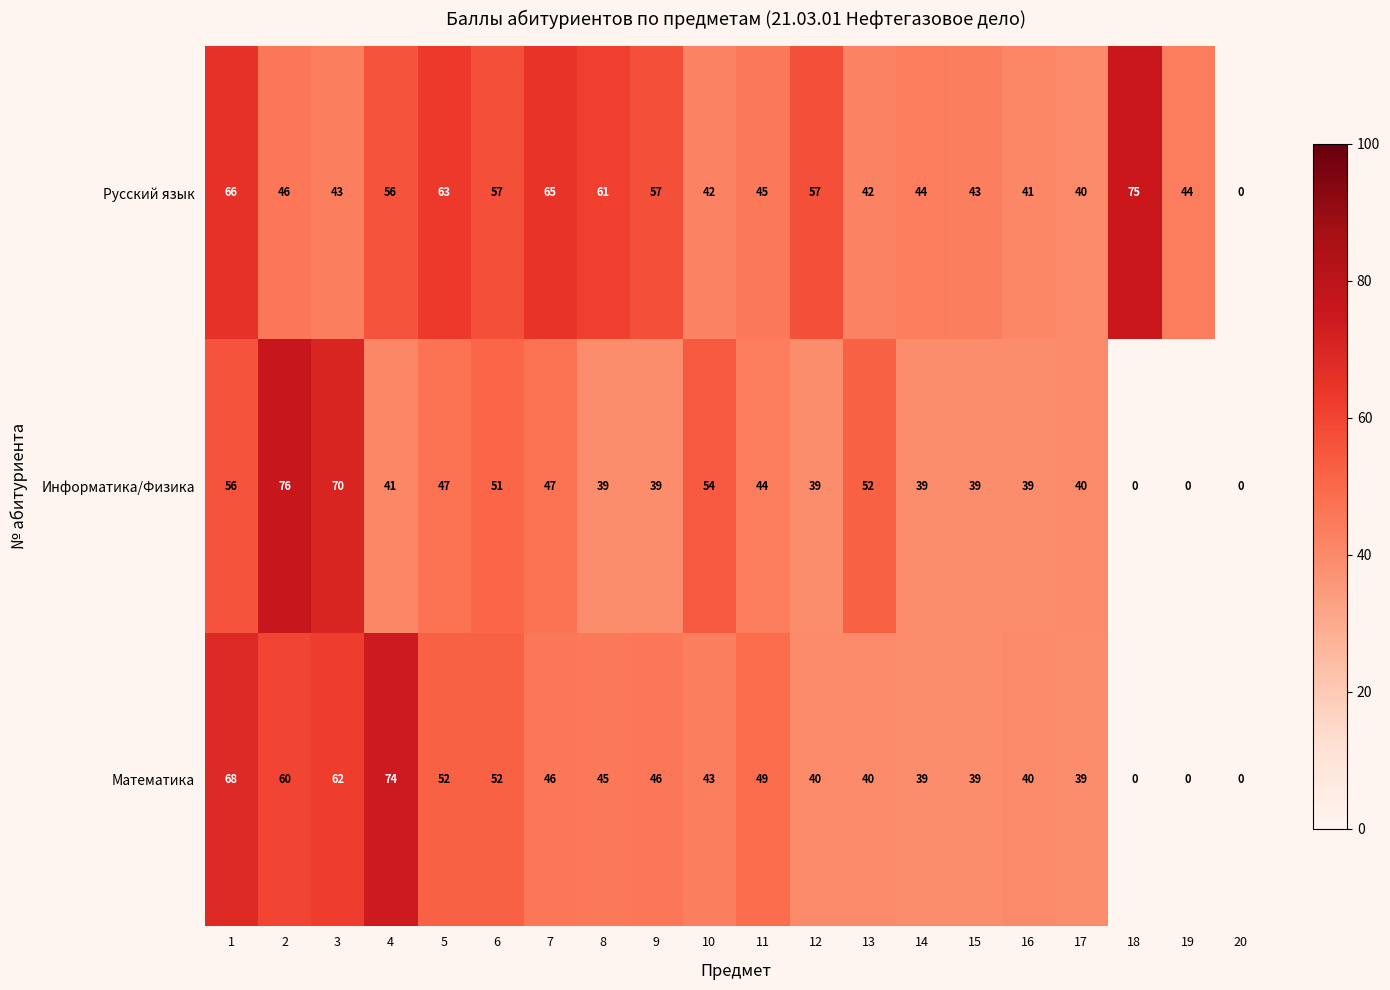

Is the value of Математика at 12 greater than the value of Русский язык at 13?

No